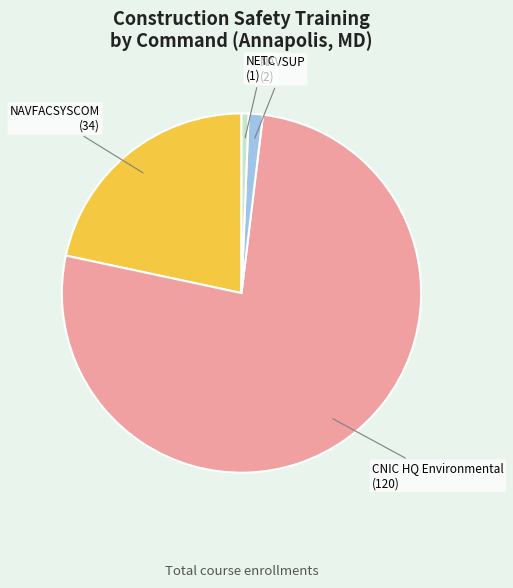

How many slices are in this pie chart?

4